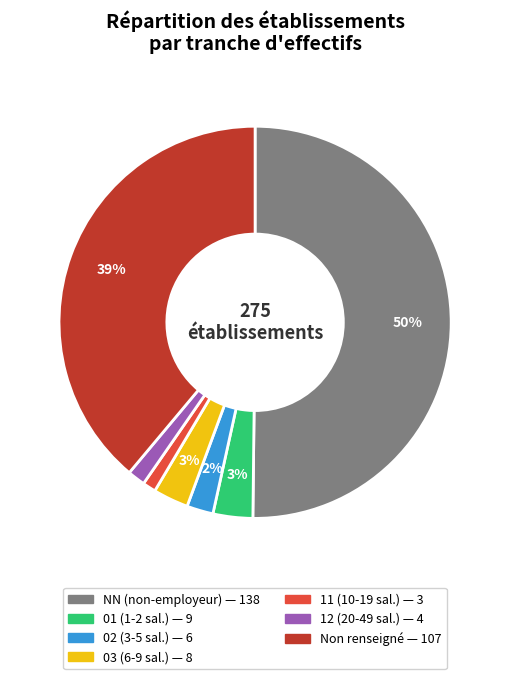

To the nearest percent, what is the average slice percentage?

14%